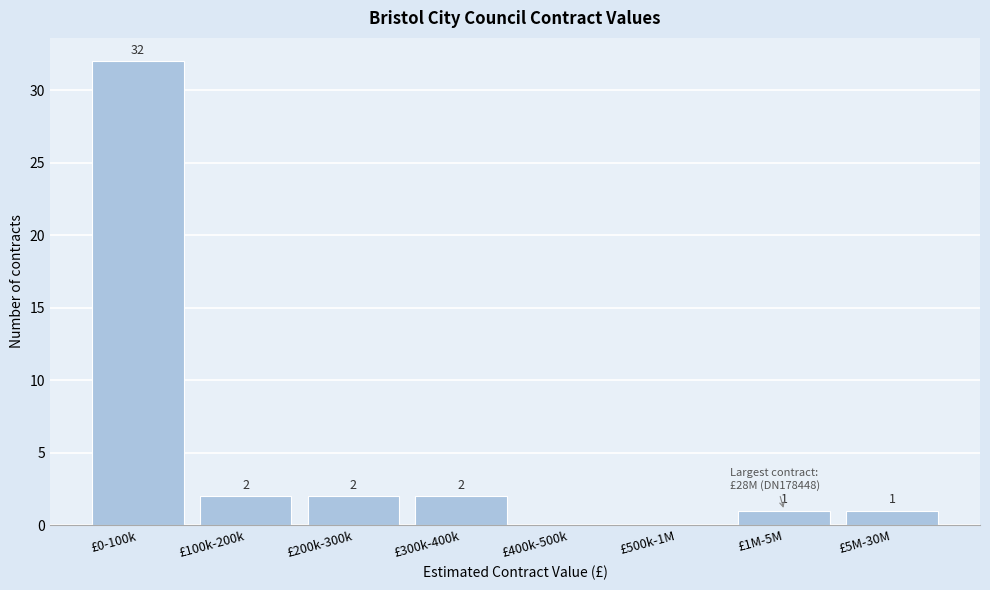

Reading left to right, extract all data points from this chart.

£0-100k=32	£100k-200k=2	£200k-300k=2	£300k-400k=2	£400k-500k=0	£500k-1M=0	£1M-5M=1	£5M-30M=1